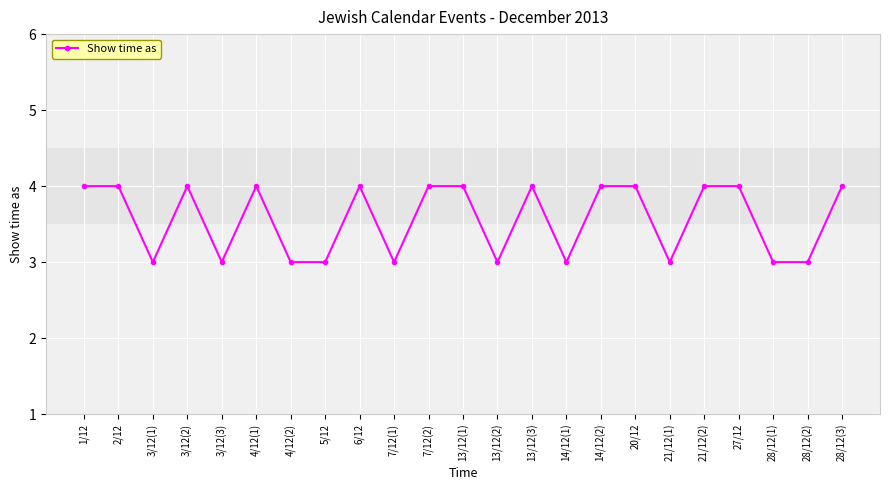

What is the smallest value displayed?

3